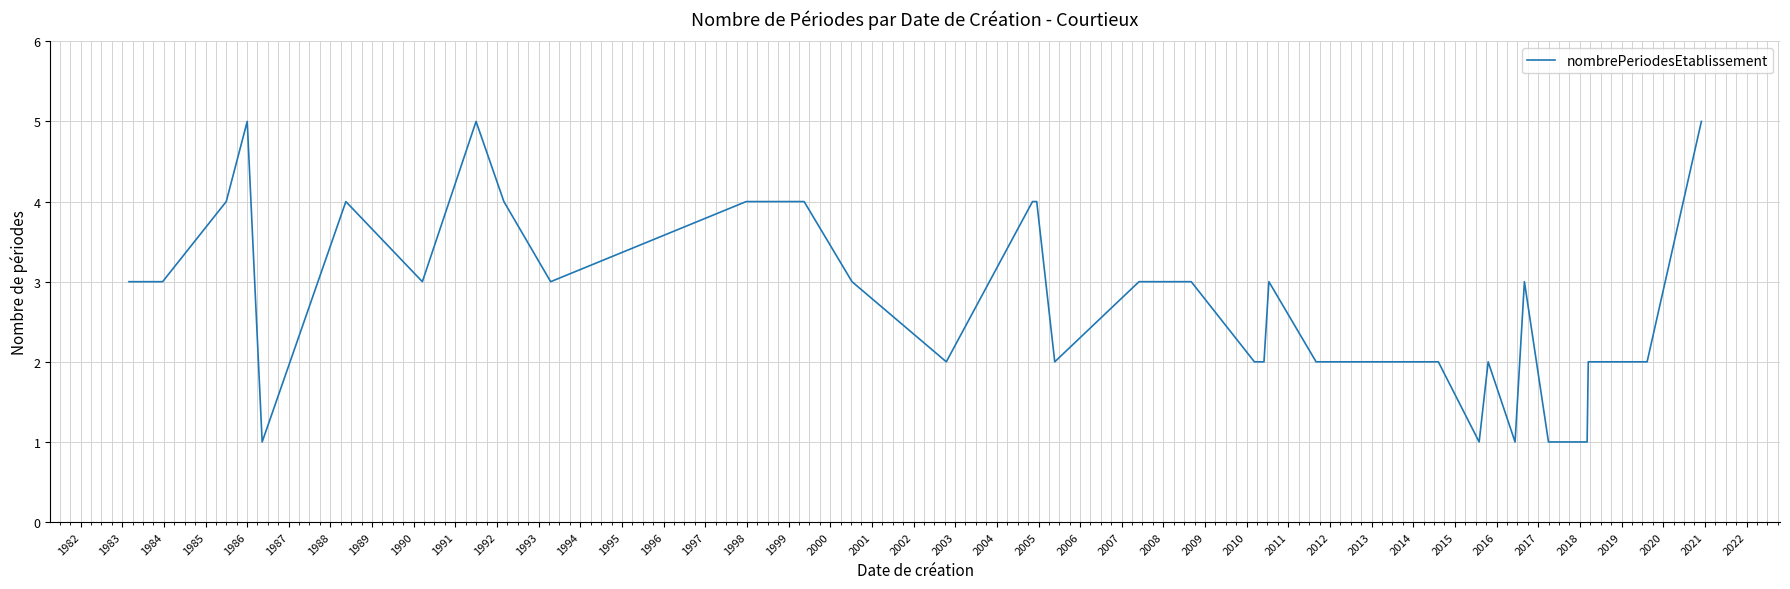

Reading left to right, extract all data points from this chart.

3	3	3	4	5	1	4	3	5	4	3	4	4	3	2	4	4	2	3	3	3	2	2	2	3	2	2	1	2	1	3	1	1	2	2	5